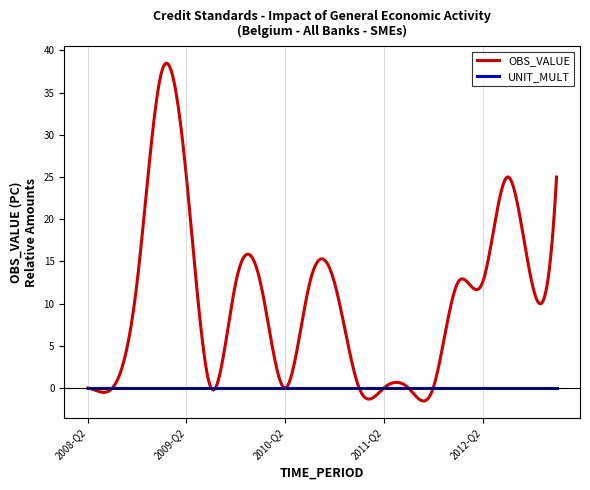

Which series has the largest total across all categories?

OBS_VALUE